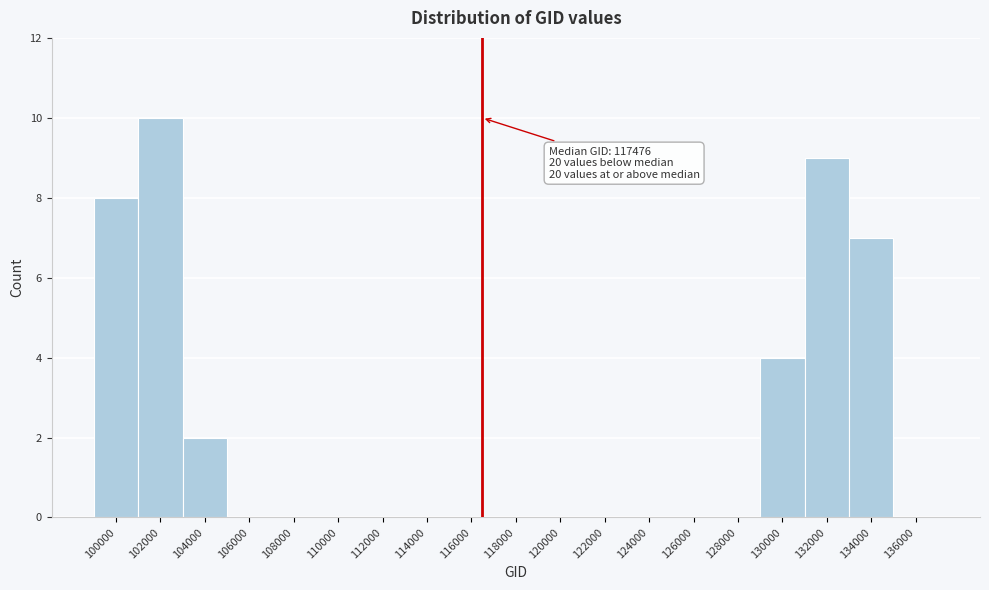

Reading left to right, what are all the values shown in this chart?

100000=8	102000=10	104000=2	106000=0	108000=0	110000=0	112000=0	114000=0	116000=0	118000=0	120000=0	122000=0	124000=0	126000=0	128000=0	130000=4	132000=9	134000=7	136000=0